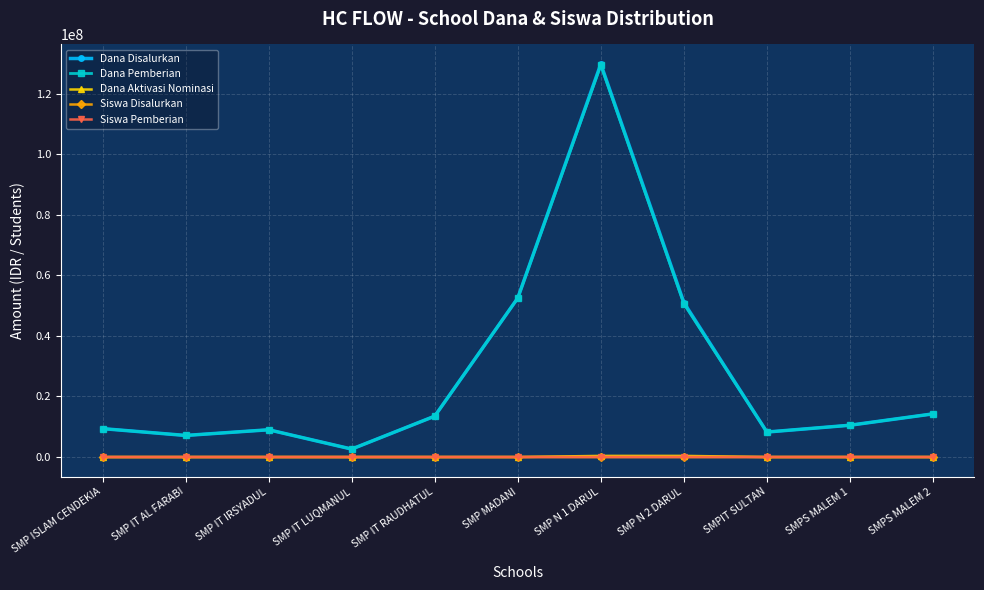

At which label does Dana Disalurkan reach its peak?

SMP N 1 DARUL